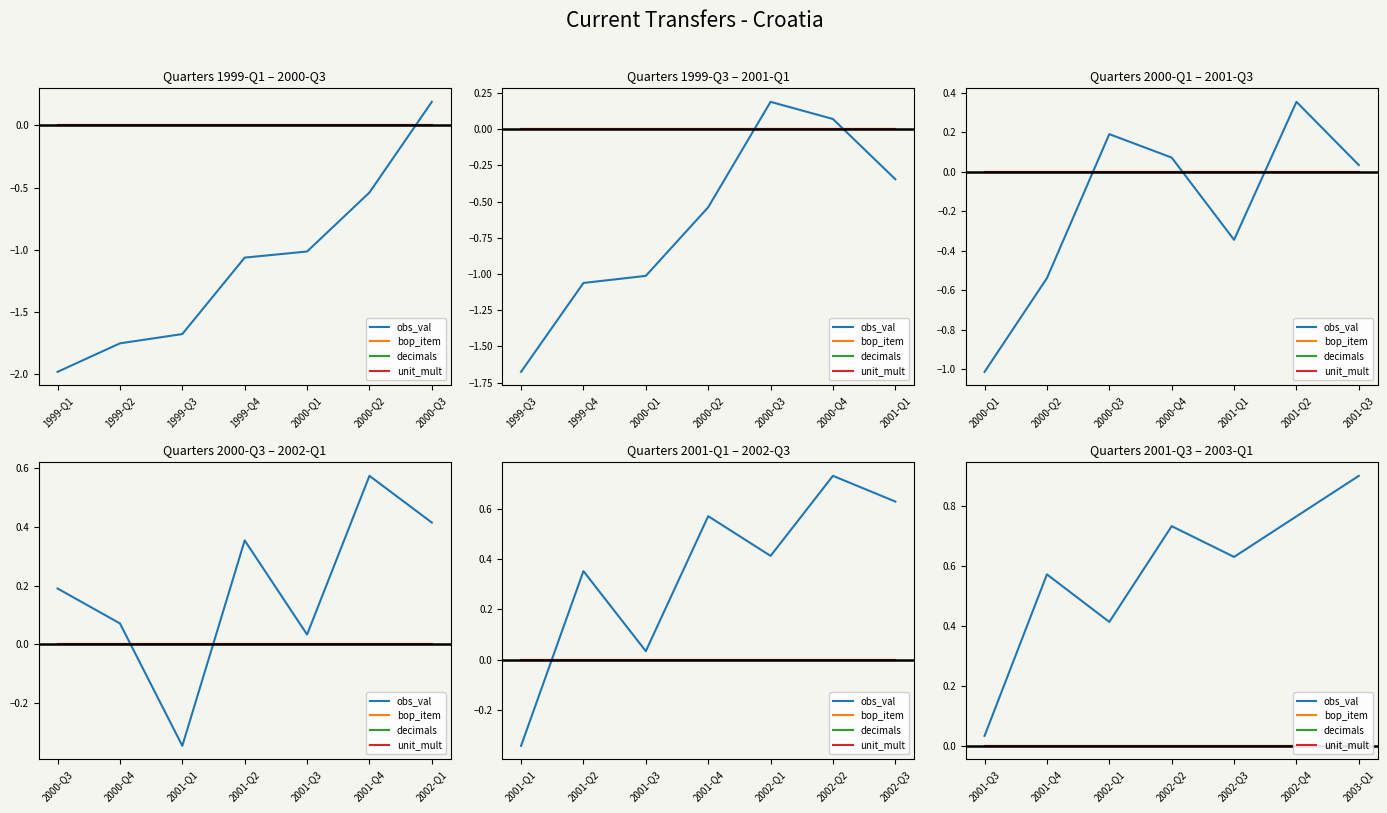

How many lines are shown in the chart?

4